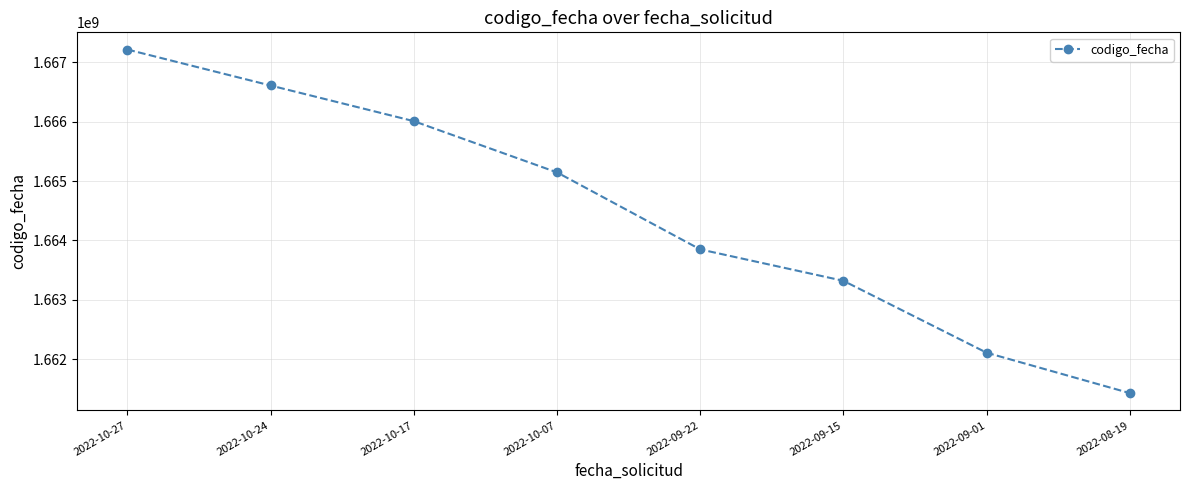

List the labels in order of value, smallest first.

2022-08-19, 2022-09-01, 2022-09-15, 2022-09-22, 2022-10-07, 2022-10-17, 2022-10-24, 2022-10-27